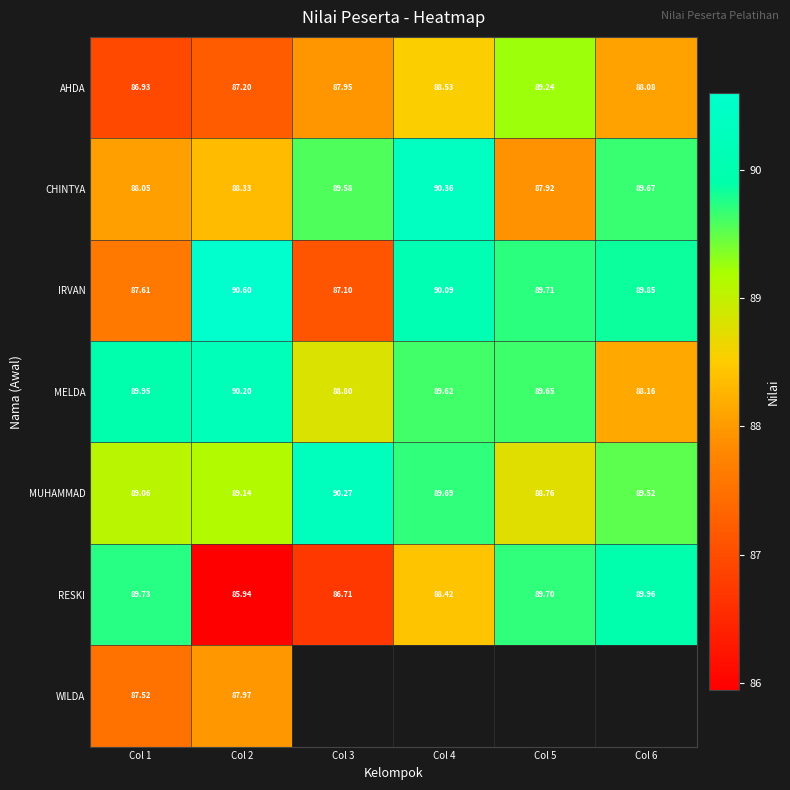

What is the highest value of the CHINTYA series?

90.4